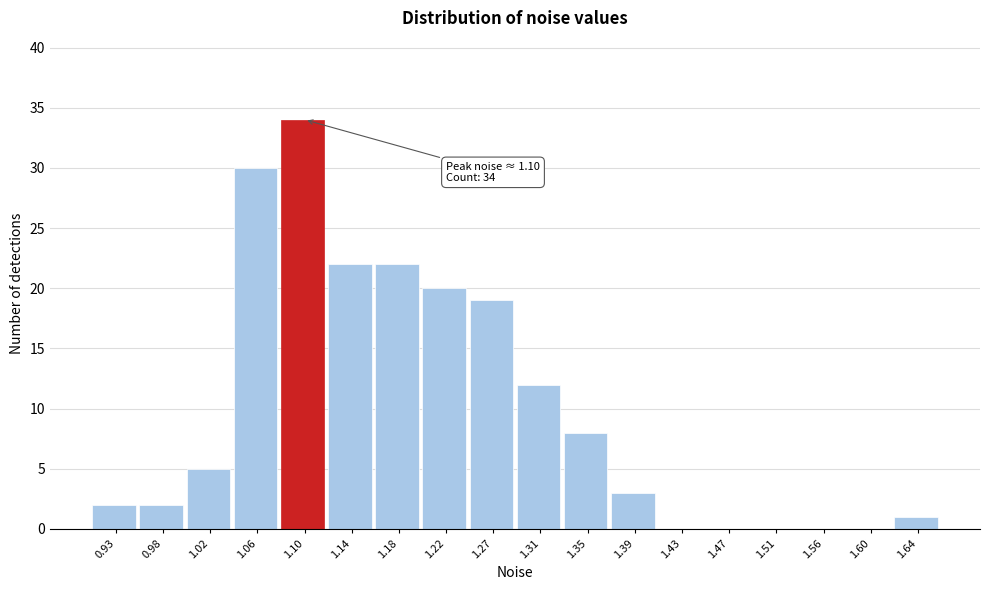

Over which range of the x-axis is the bar tallest?

1.080 to 1.120